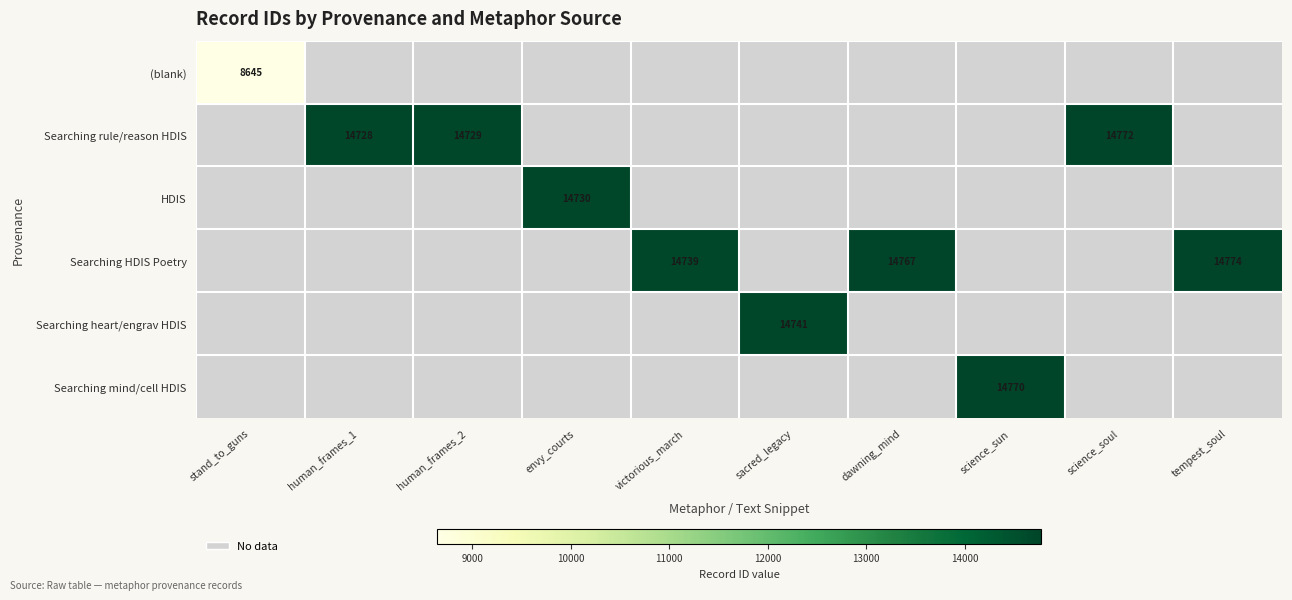

Is the value of Searching heart/engrav HDIS at sacred_legacy greater than the value of HDIS at victorious_march?

No